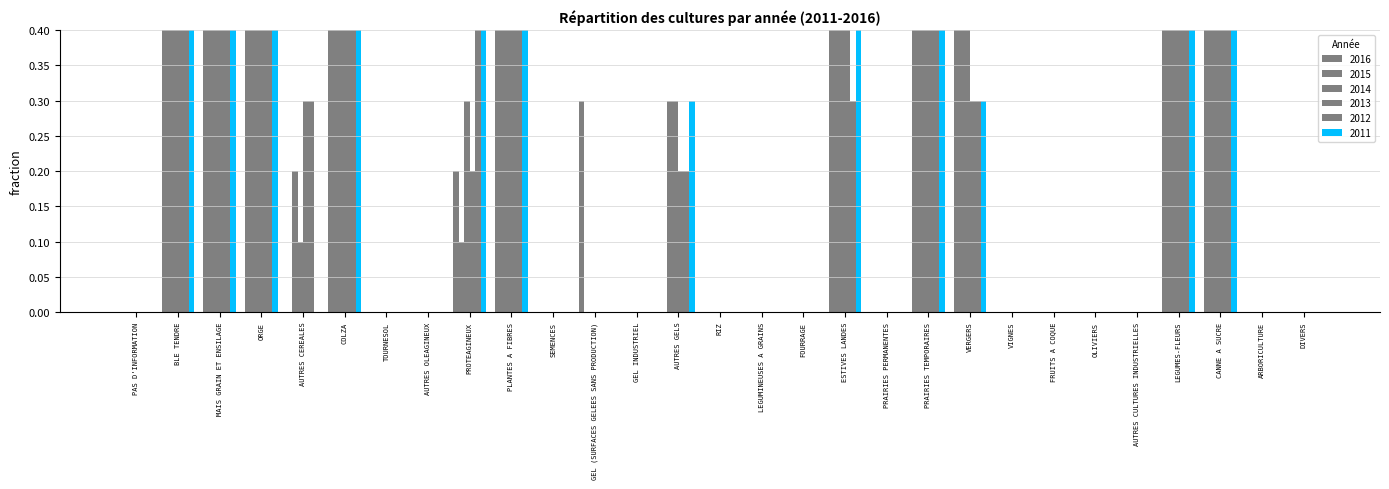

Count the number of data series in this chart.

6